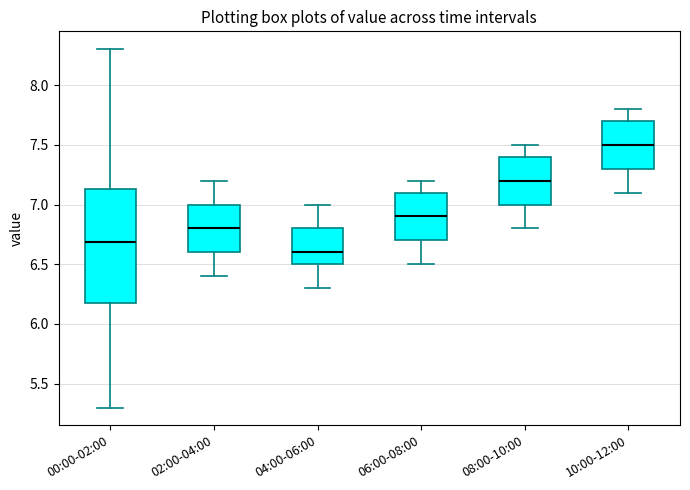

Which box has the lowest median line?

04:00-06:00